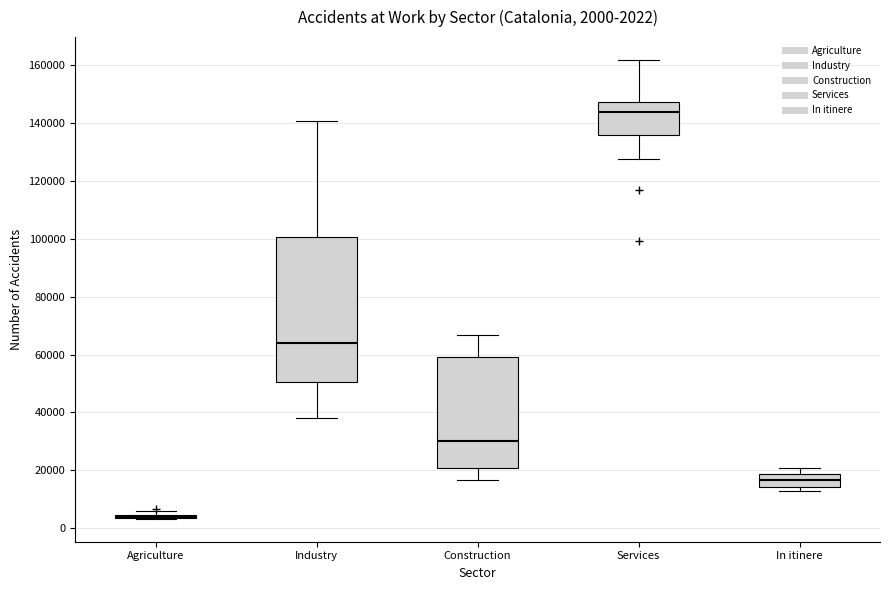

Which box is the tallest, from its lower edge to its upper edge?

Industry